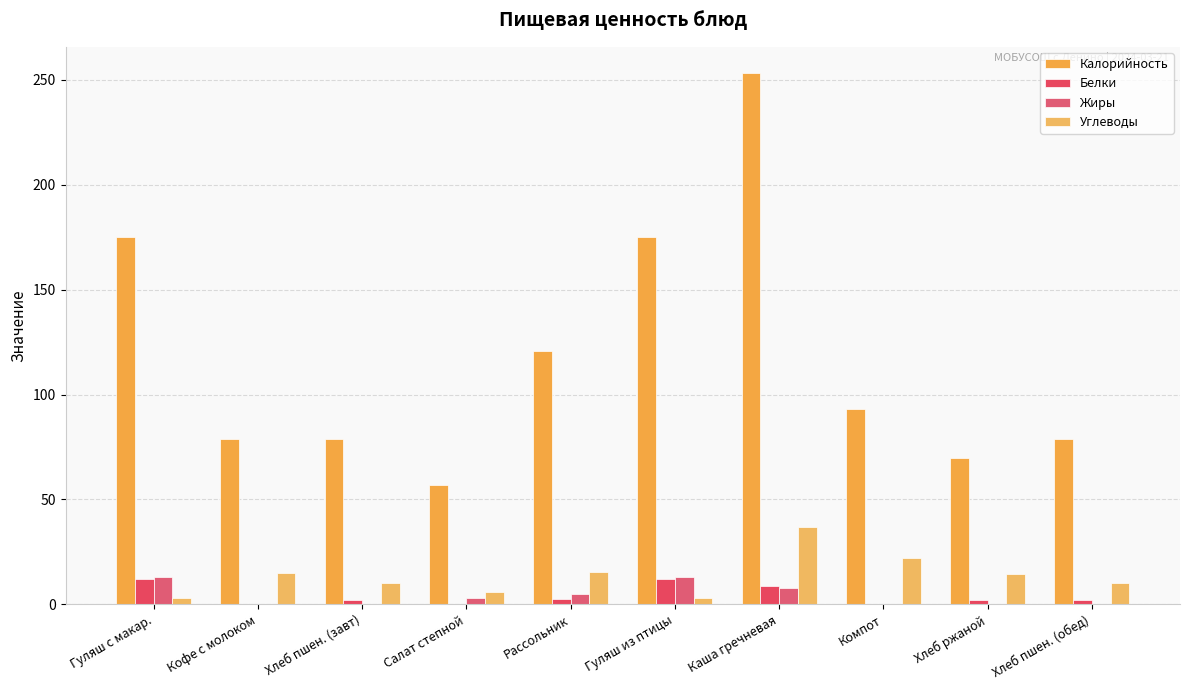

What is the label of the 6th bar from the right?

Рассольник